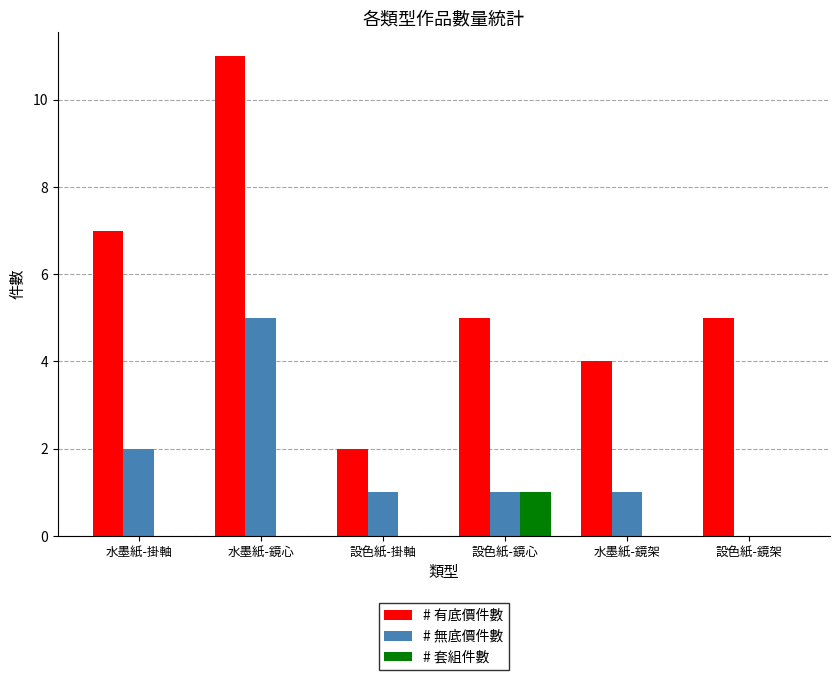

How many groups of bars are there?

6